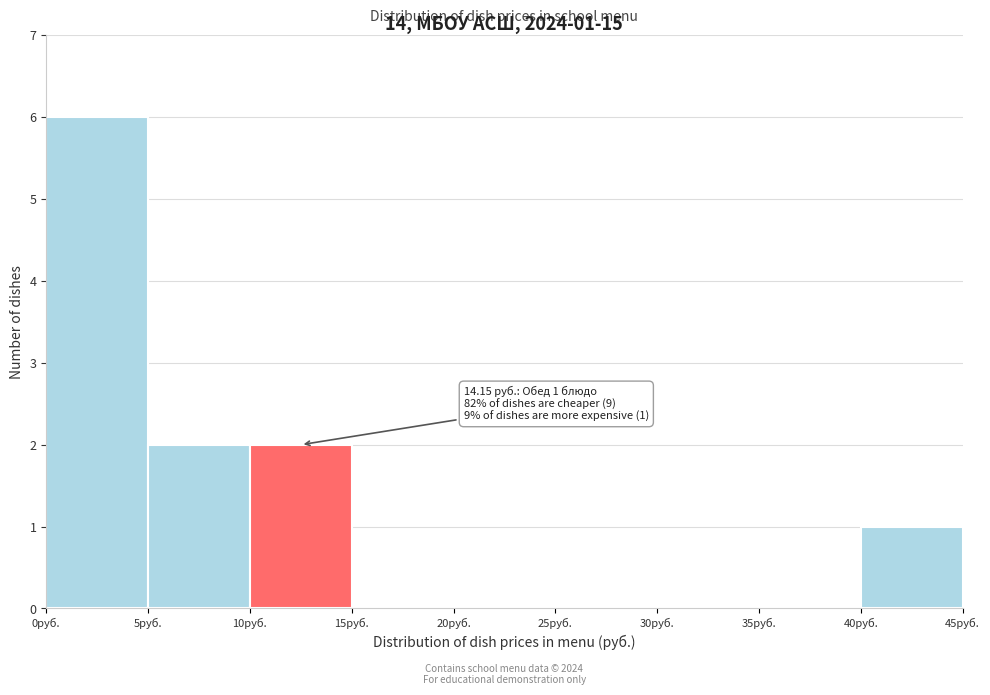

Which range on the x-axis has the tallest bar?

0 to 5